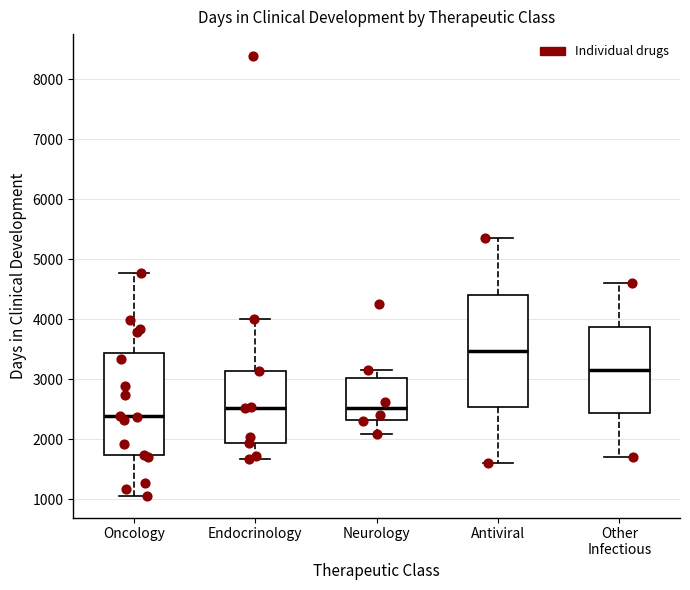

Reading left to right, transcribe this box plot: for each box, give where its median line is, the range the box spans, and where its two whiskers end, as read against the y-axis. The values are not printed on the chart, so give them approximately, as read against the axis.

Oncology: median 2400, box 1700 to 3400, whiskers 1100 to 4800
Endocrinology: median 2500, box 1900 to 3100, whiskers 1700 to 4000
Neurology: median 2500, box 2300 to 3000, whiskers 2100 to 3200
Antiviral: median 3500, box 2500 to 4400, whiskers 1600 to 5400
Other Infectious: median 3200, box 2400 to 3900, whiskers 1700 to 4600